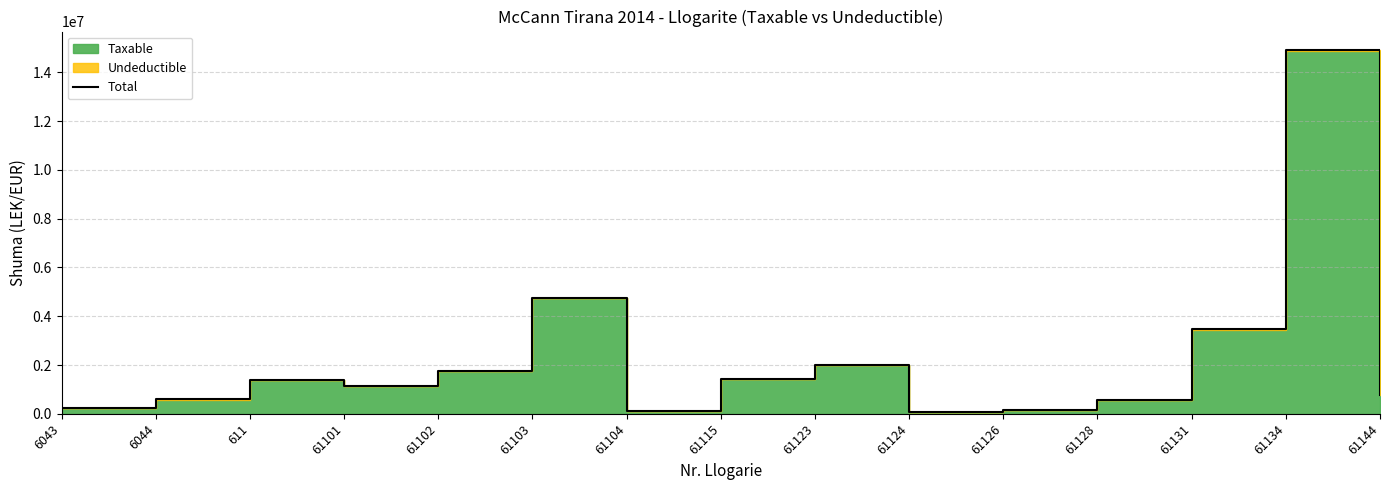

What position from the left is 61126?

11